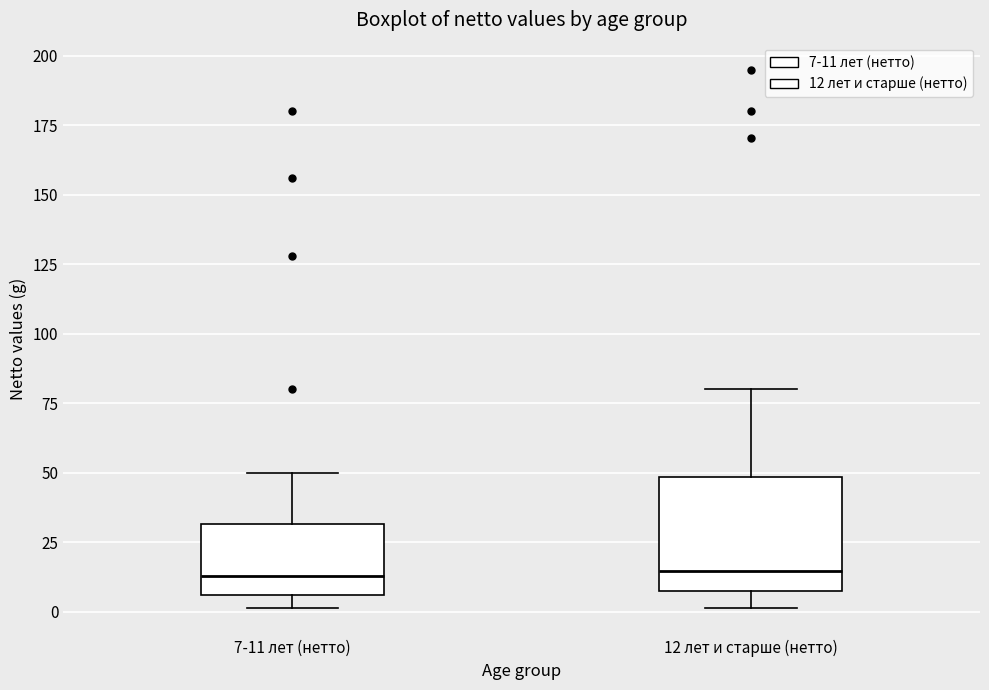

Reading left to right, read every box against the y-axis: the position of its median line, the range the box covers, and the ends of its whiskers. The values are not printed on the chart, so give them approximately, as read against the axis.

7-11 лет (нетто): median 15, box 5 to 30, whiskers 0 to 50
12 лет и старше (нетто): median 15, box 10 to 50, whiskers 0 to 80